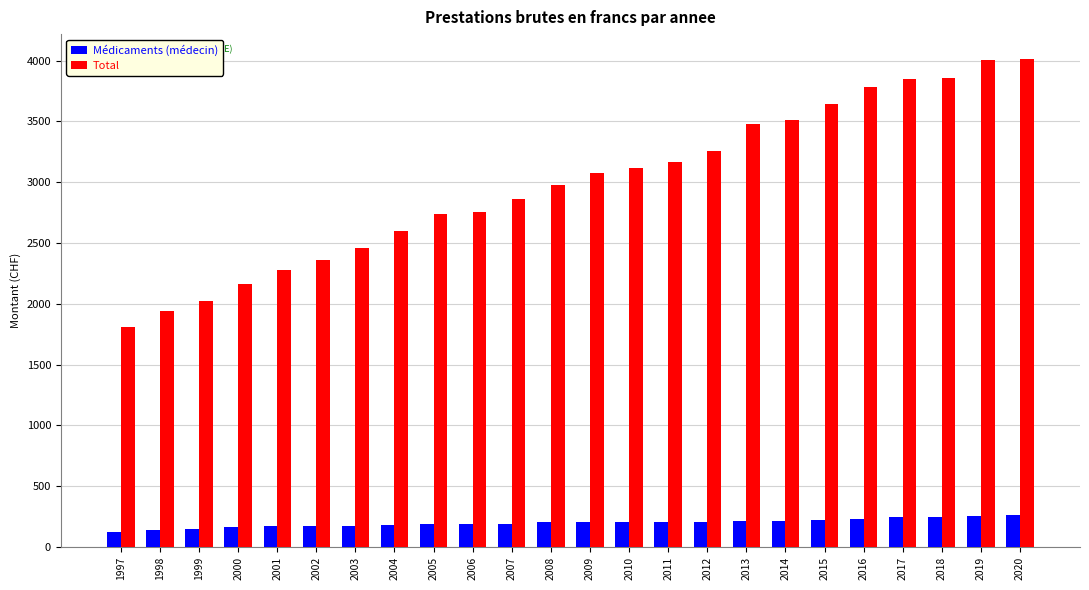

Is the value of Total at 2013 greater than the value of Médicaments (médecin) at 2008?

Yes